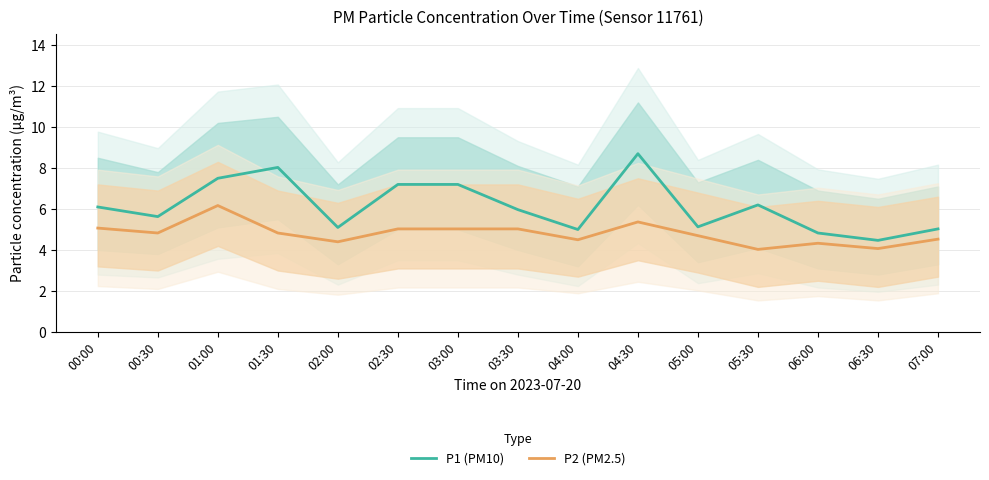

Which series has the largest range (max minus min)?

P1 (PM10)